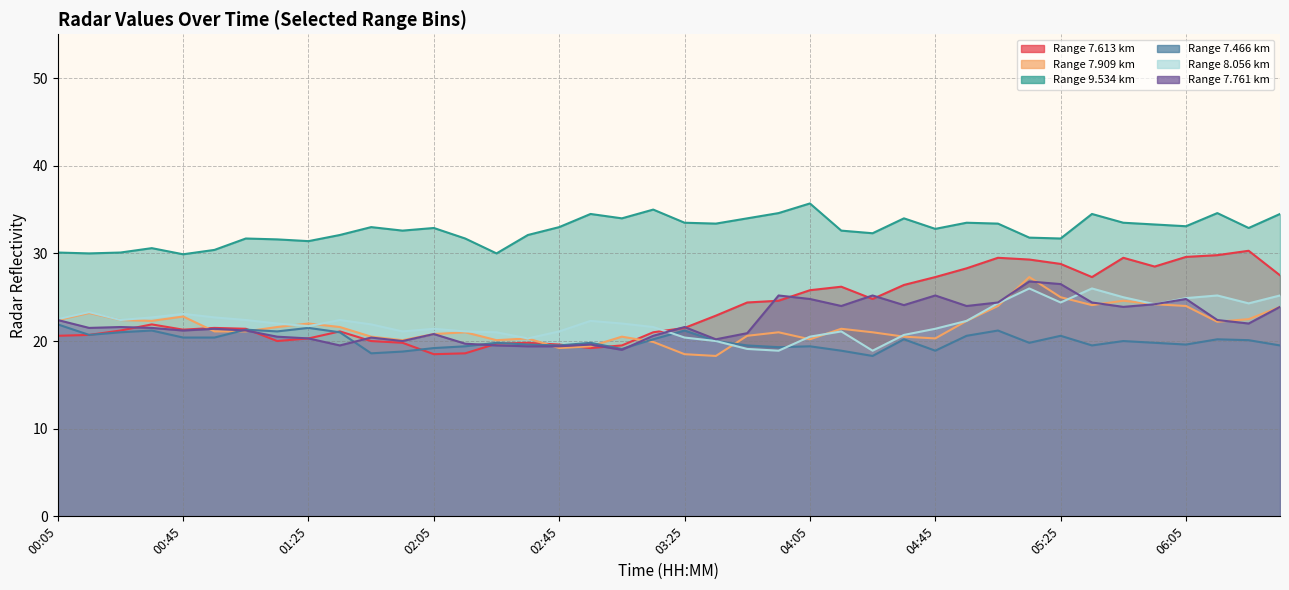

What is the value of the 7.761 point at the 12th from the left?

20.0